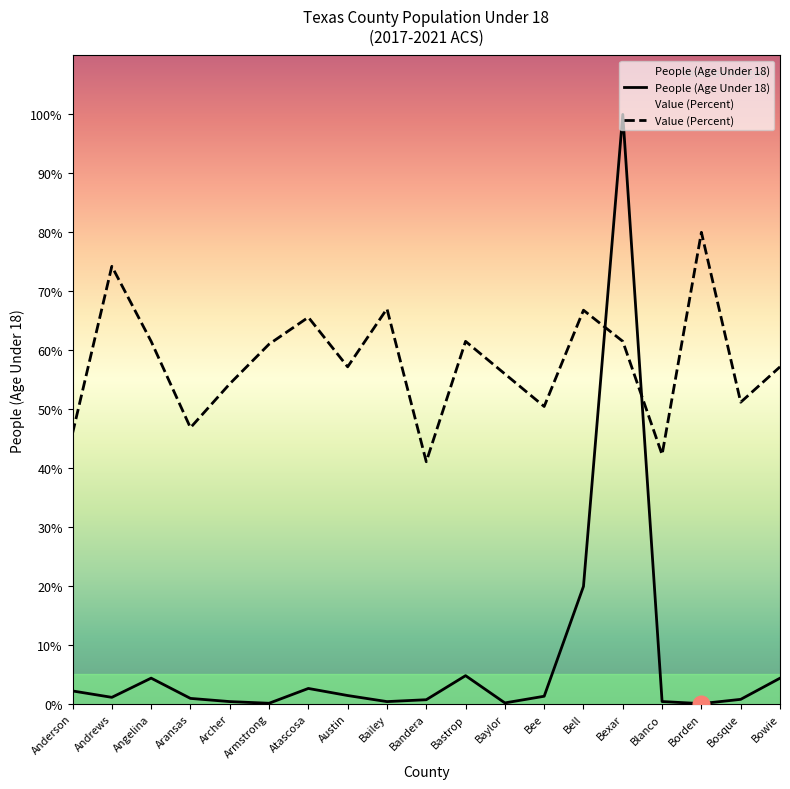

List the labels in order of People (Age Under 18) value, largest first.

Bexar, Bell, Bastrop, Angelina, Bowie, Atascosa, Anderson, Austin, Bee, Andrews, Aransas, Bosque, Bandera, Blanco, Archer, Bailey, Baylor, Armstrong, Borden